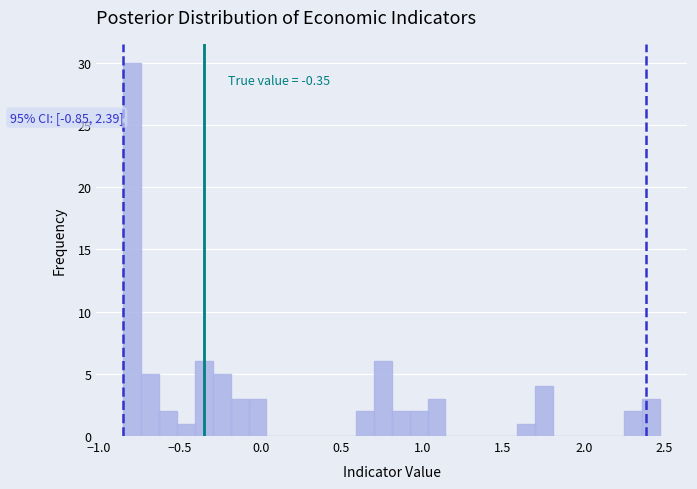

Around what value on the x-axis is the tallest bar? Give the approximate position of its centre, as read against the axis.

-0.80